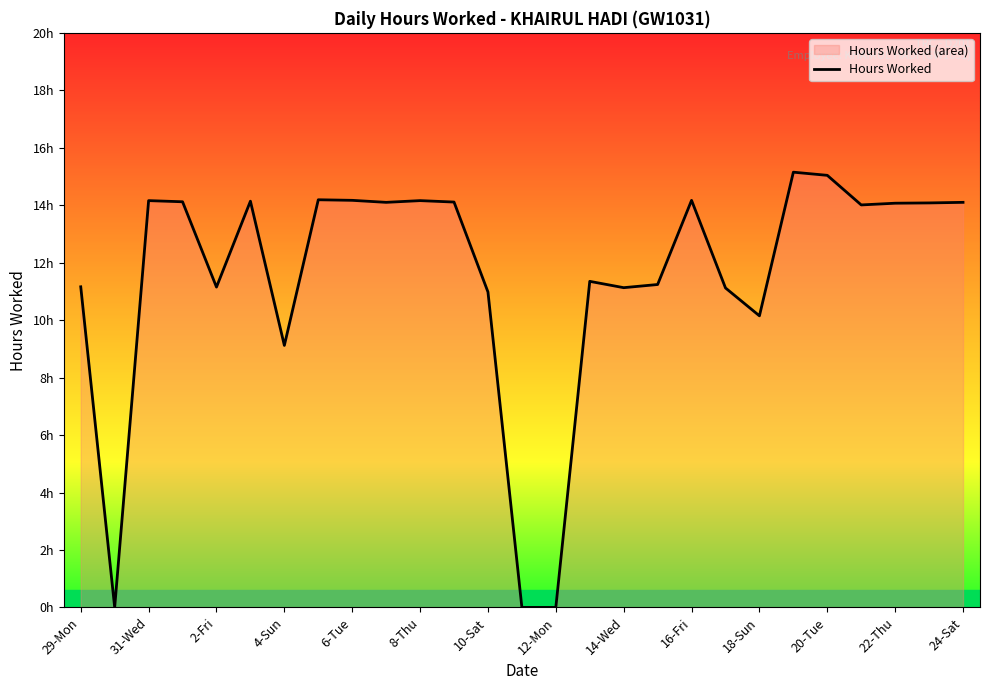

The chart shows a value of 11.3 at 15. True or false?

True